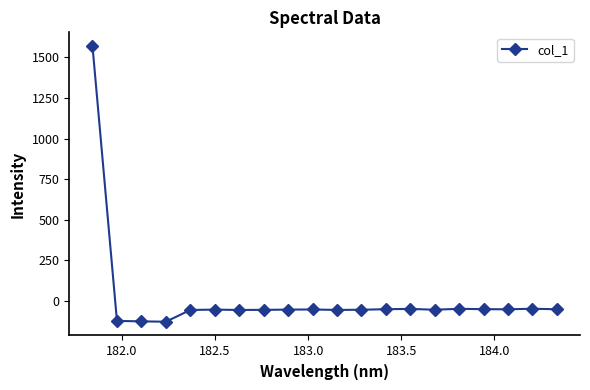

How many values exceed -52?

9